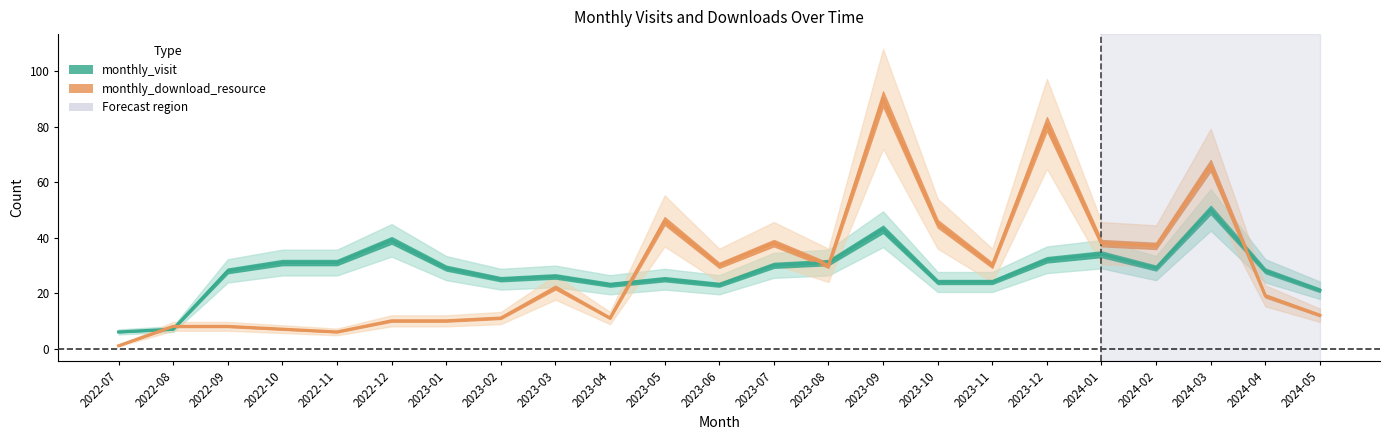

What are all the series names shown in the legend?

monthly_visit, monthly_download_resource